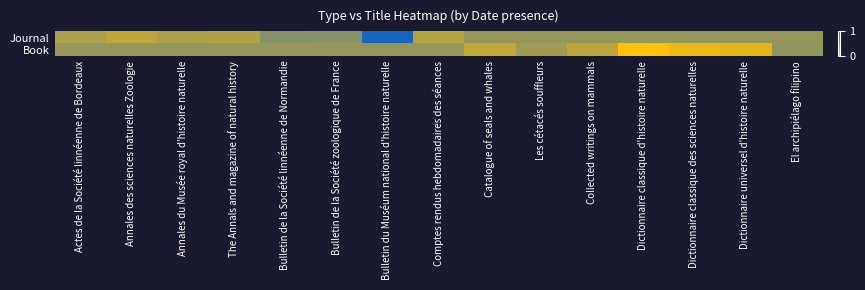

List the series in order of their overall mean, lowest first.

Book, Journal